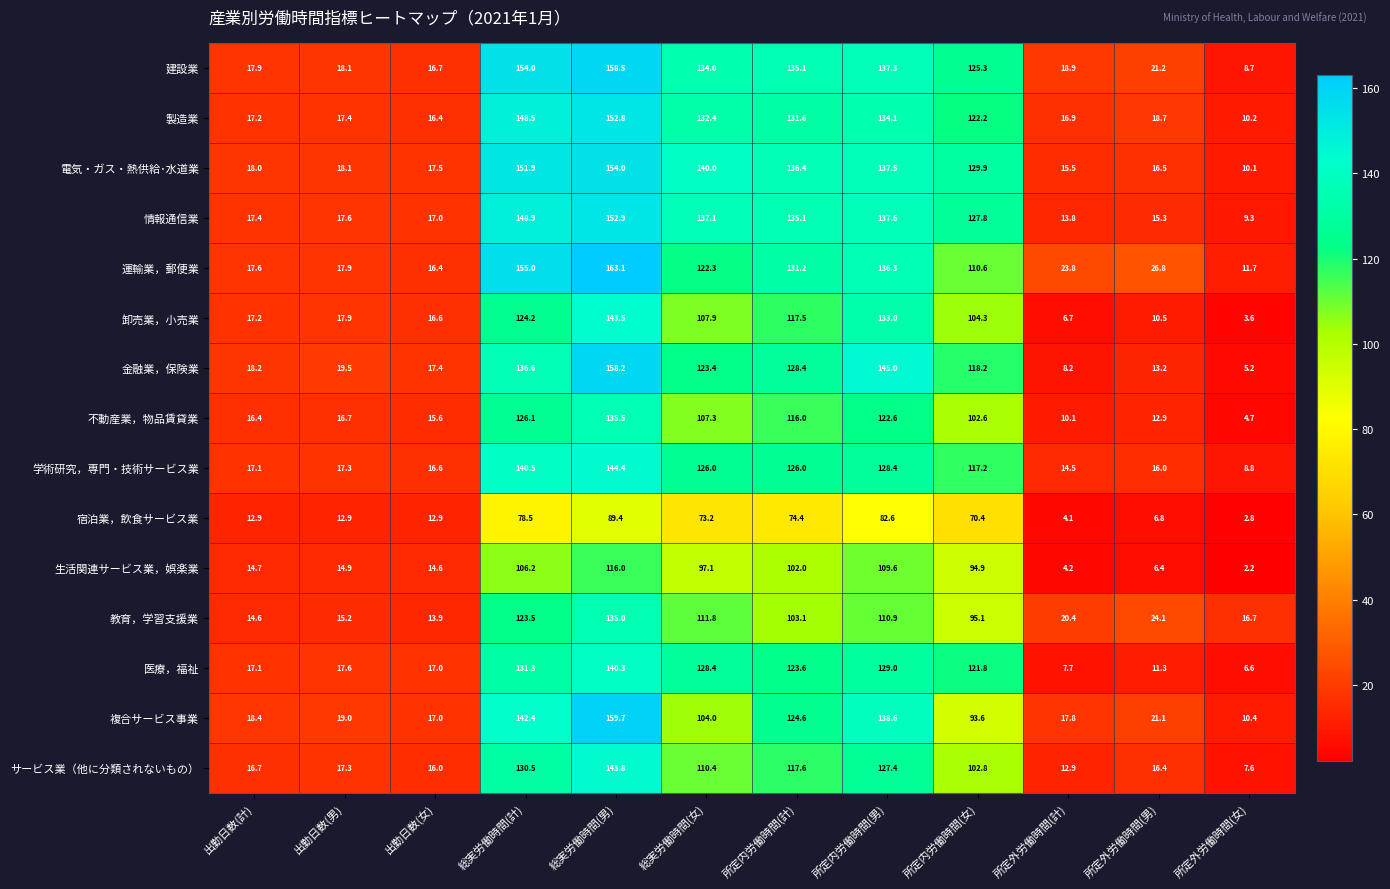

Rank the series by their maximum value, from lowest to highest.

宿泊業，飲食サービス業, 生活関連サービス業，娯楽業, 教育，学習支援業, 不動産業，物品賃貸業, 医療，福祉, 卸売業，小売業, サービス業（他に分類されないもの）, 学術研究，専門・技術サービス業, 製造業, 情報通信業, 電気・ガス・熱供給･水道業, 金融業，保険業, 建設業, 複合サービス事業, 運輸業，郵便業